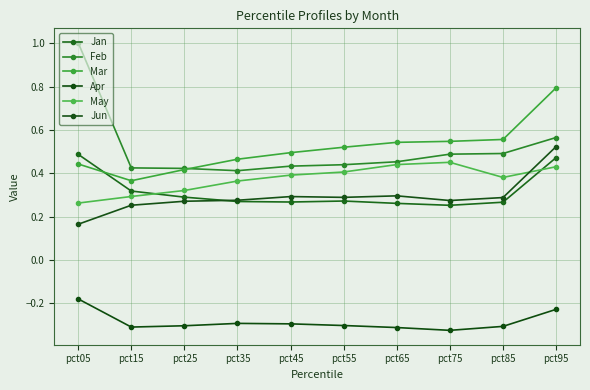

How many series are shown in this chart?

6